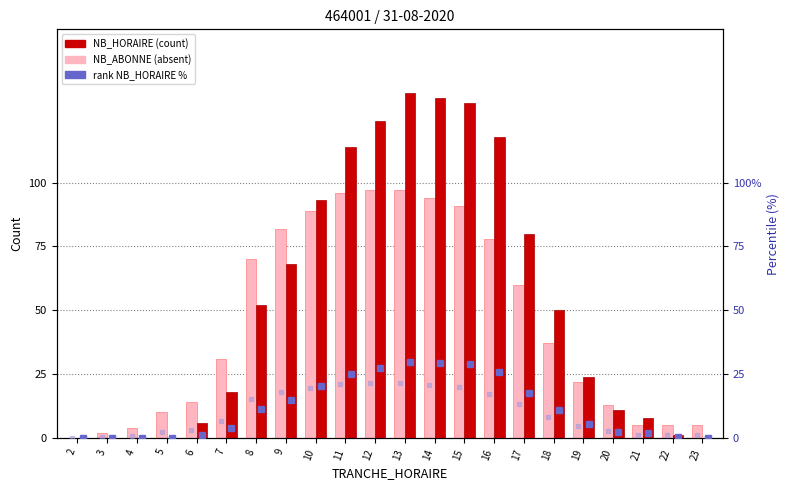

What is the spread (max minus min) of values at 4?

4.0